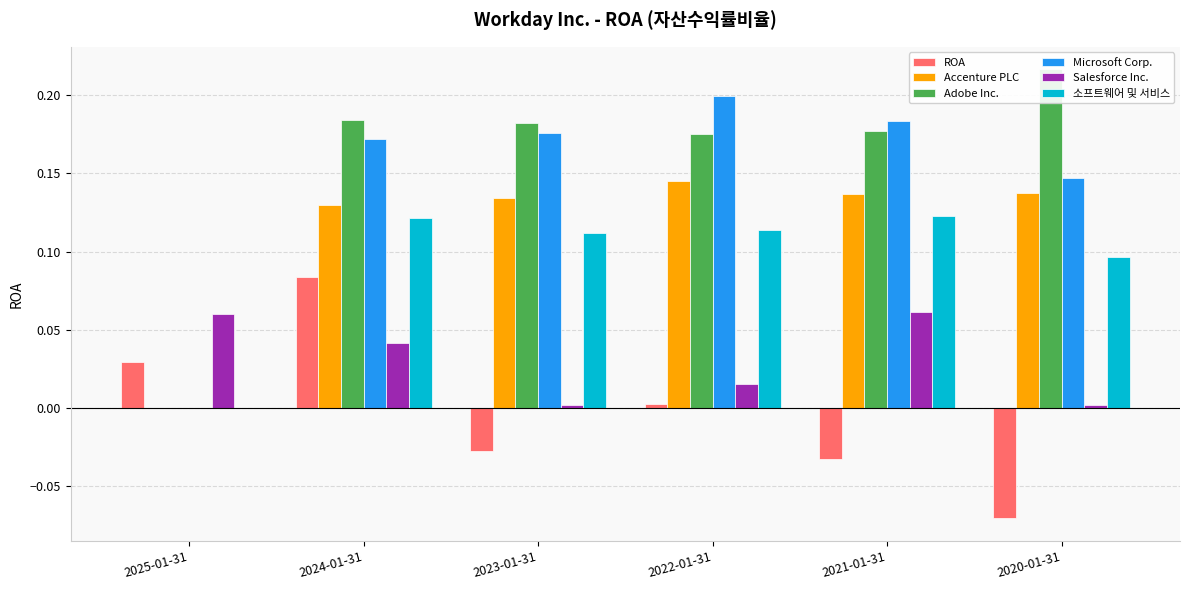

What is the greatest value displayed?

0.2